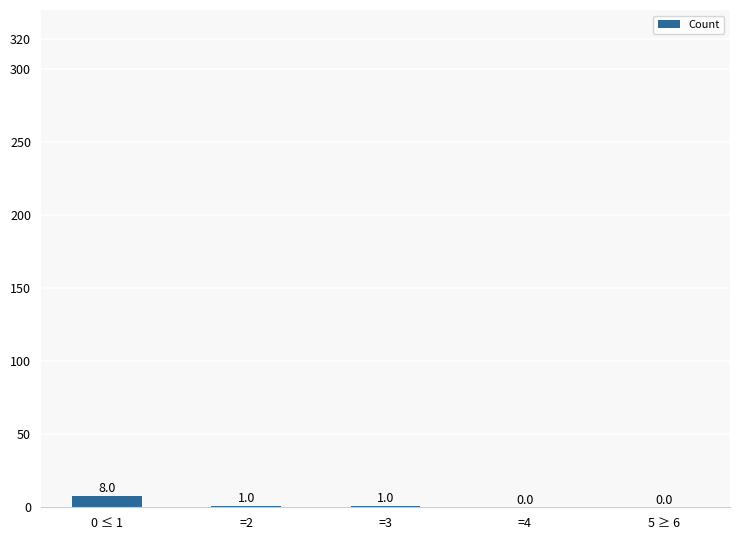

What is the sum of all values?

10